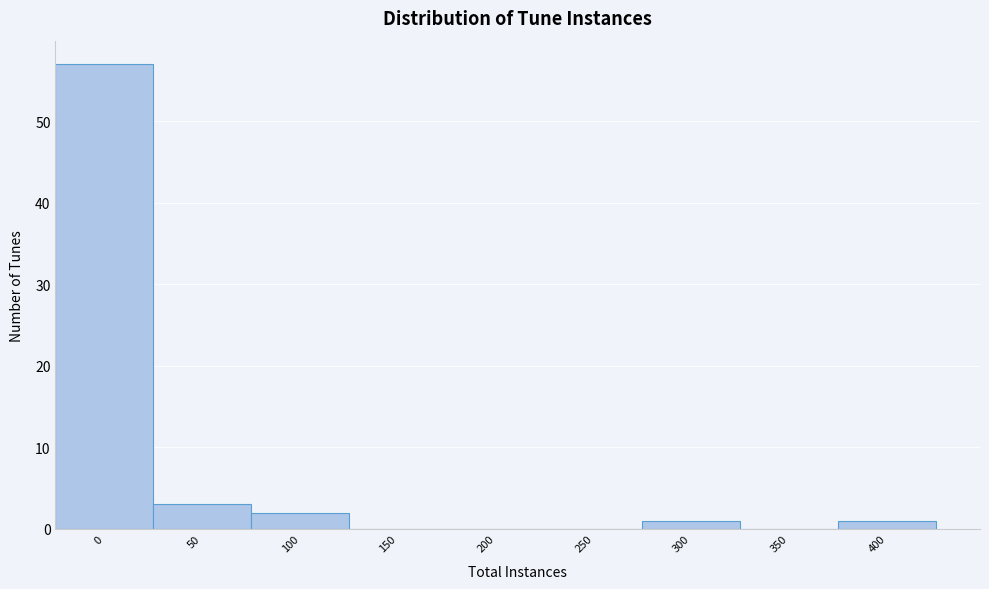

Reading left to right, extract all data points from this chart.

0=57	50=3	100=2	150=0	200=0	250=0	300=1	350=0	400=1